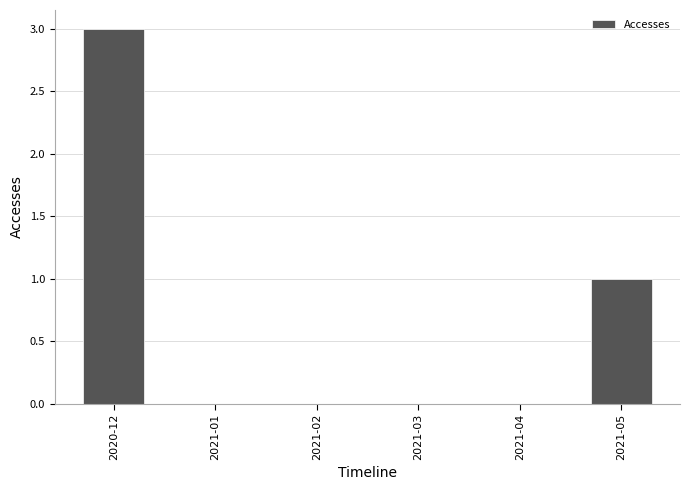

What is the change in value from 2020-12 to 2021-02?

-3